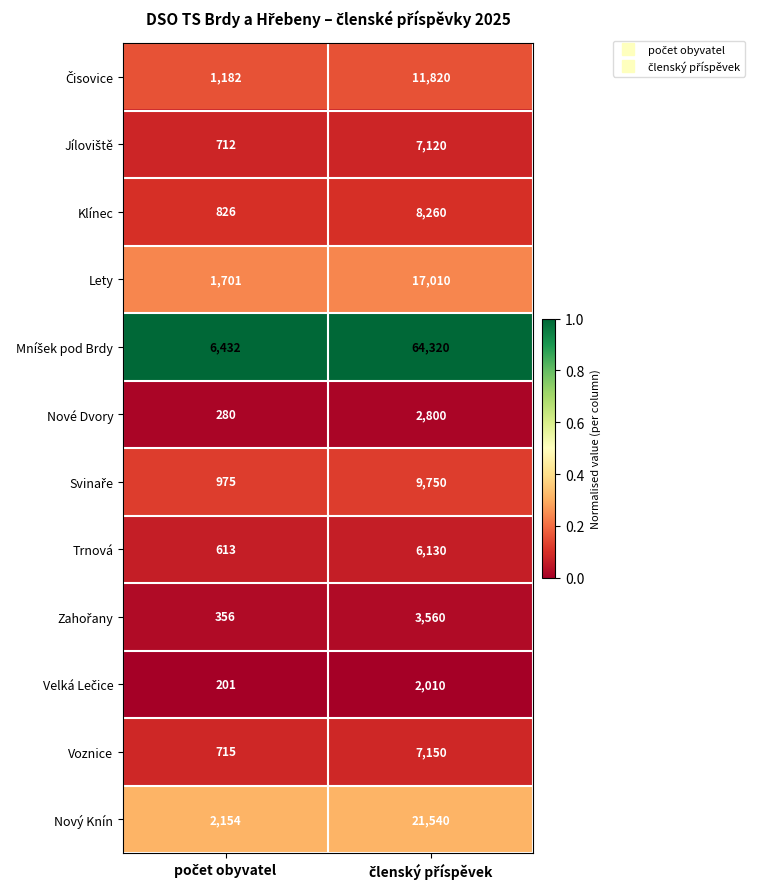

What is the average value of the Klínec series?

4543